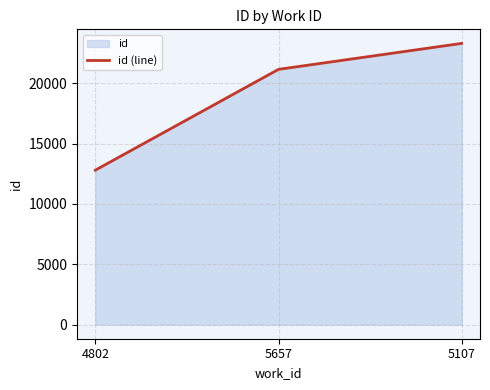

At which label does the data first exceed 21152?

5107